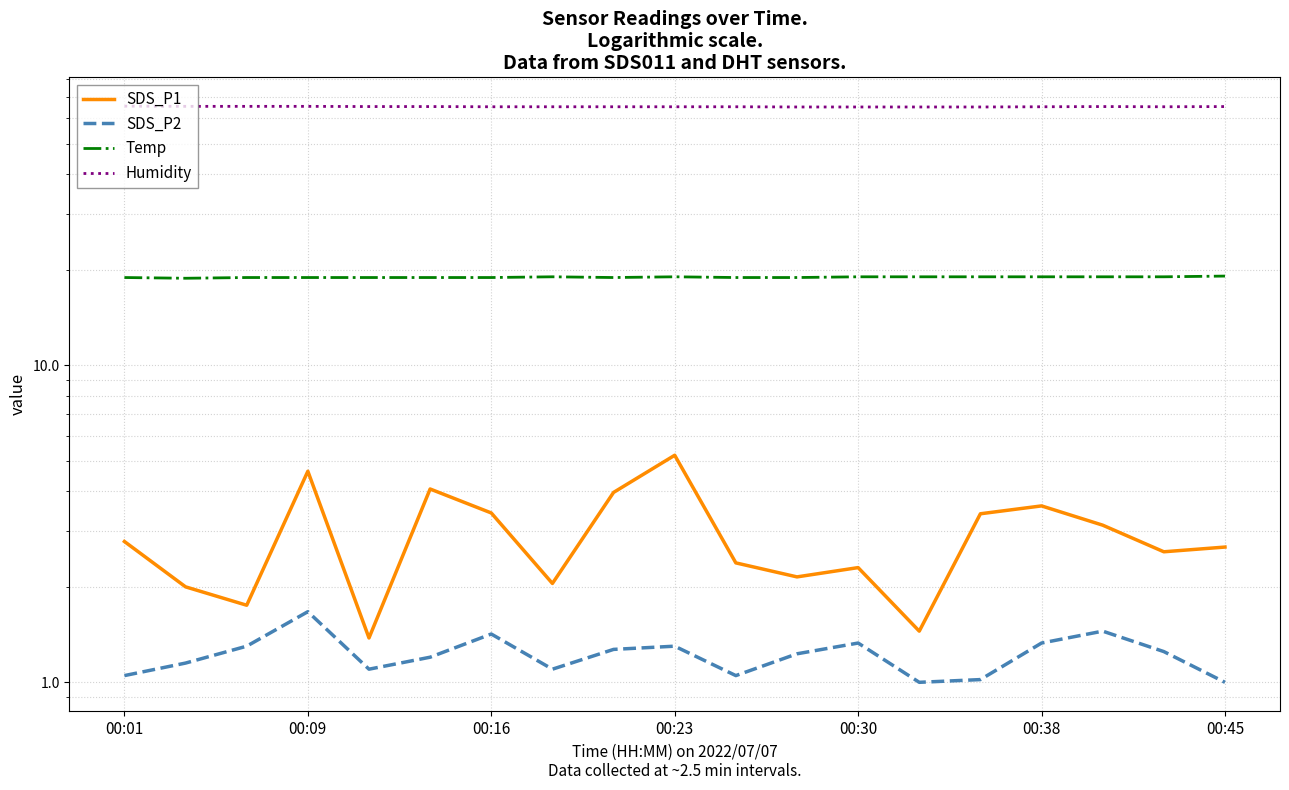

At which label does Humidity reach its peak?

00:01